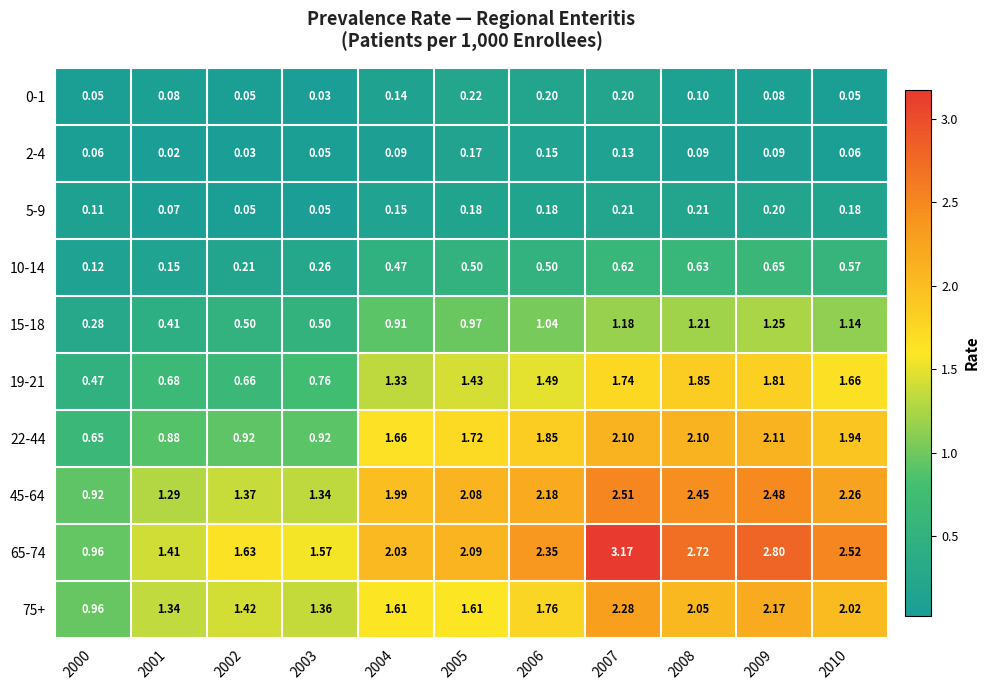

Which category has the highest value across all series?

2007